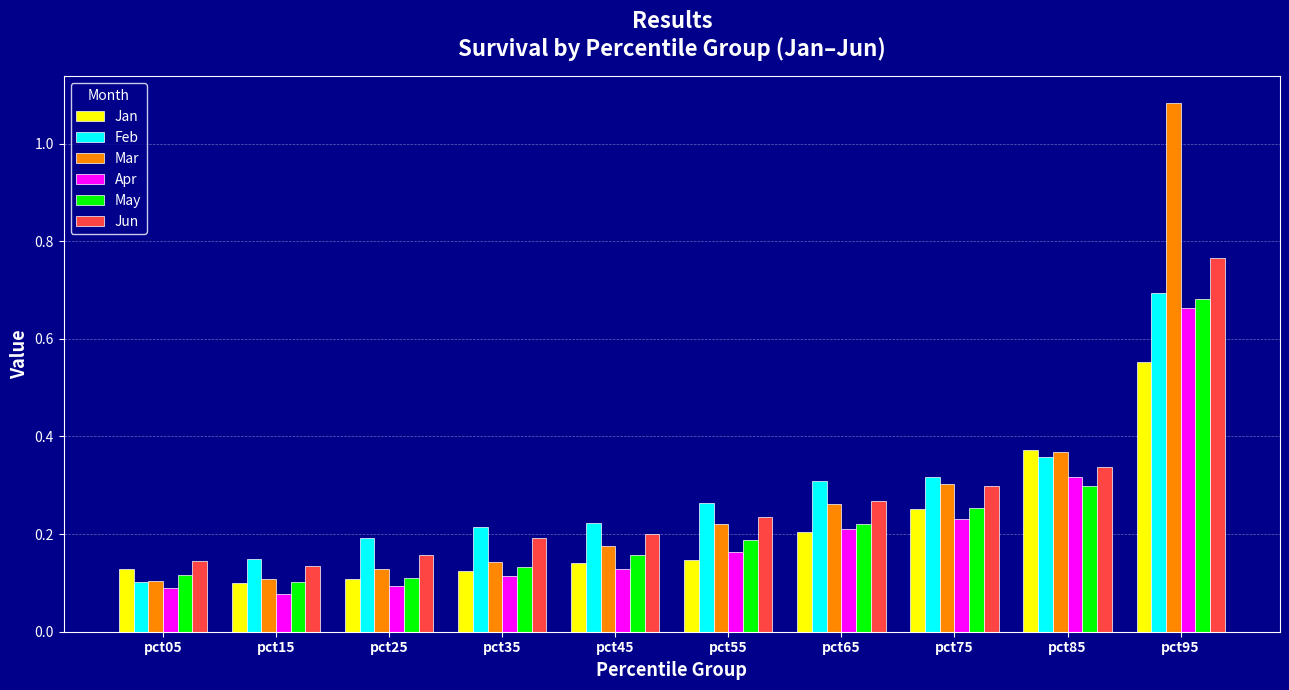

At how many categories does at least one series exceed 0?

10